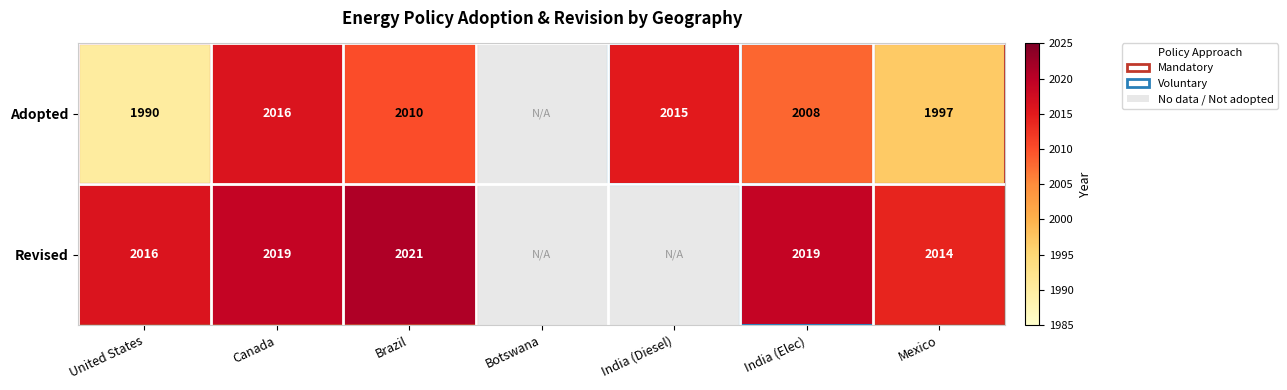

True or false: Adopted has a value of 3229 at Canada.

False